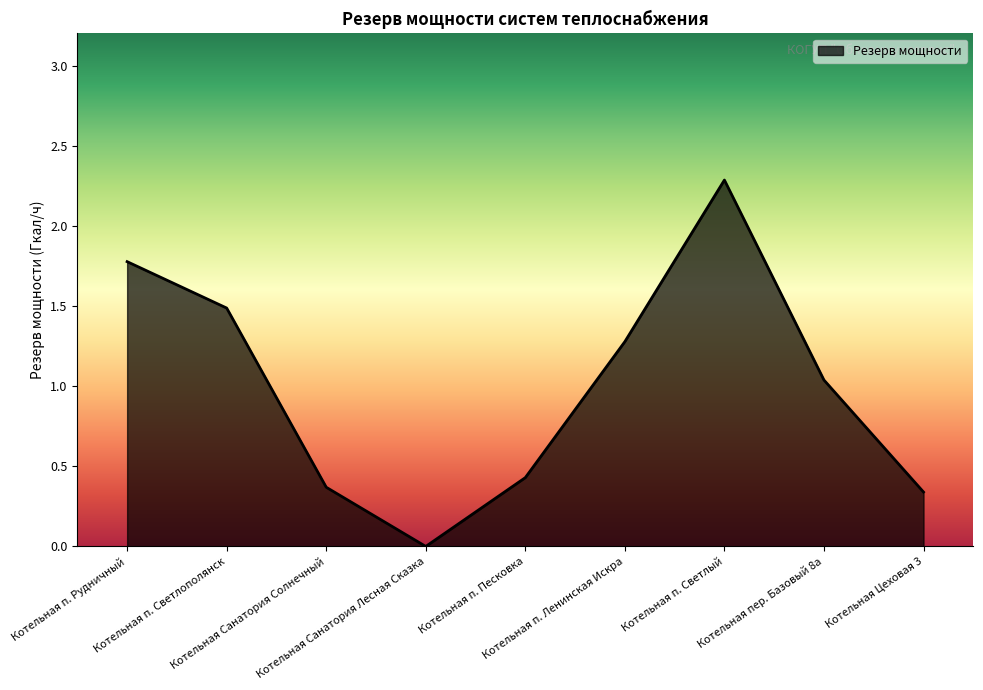

Between Котельная п. Светлый and Котельная п. Песковка, which is larger?

Котельная п. Светлый